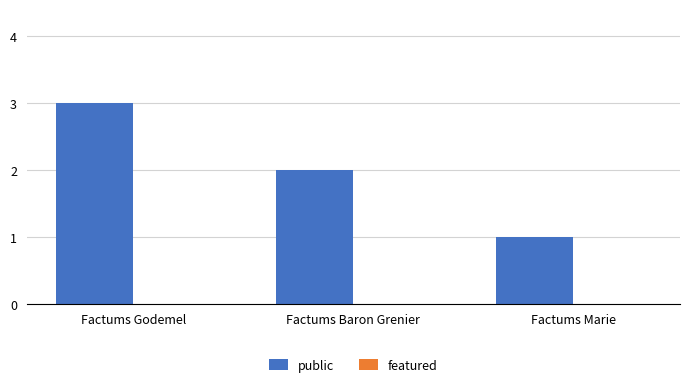

Reading right to left, transcribe all the data shown in this chart.

1	2	3